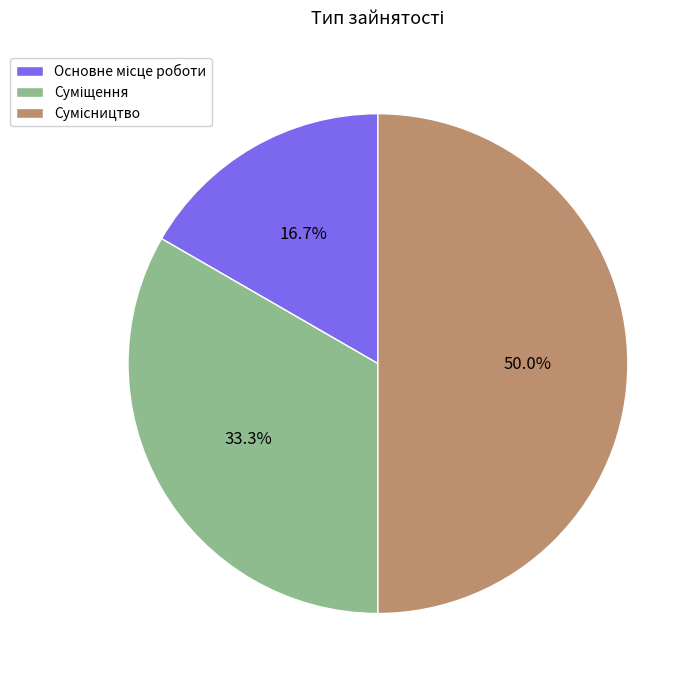

Does any single category account for the majority?

No